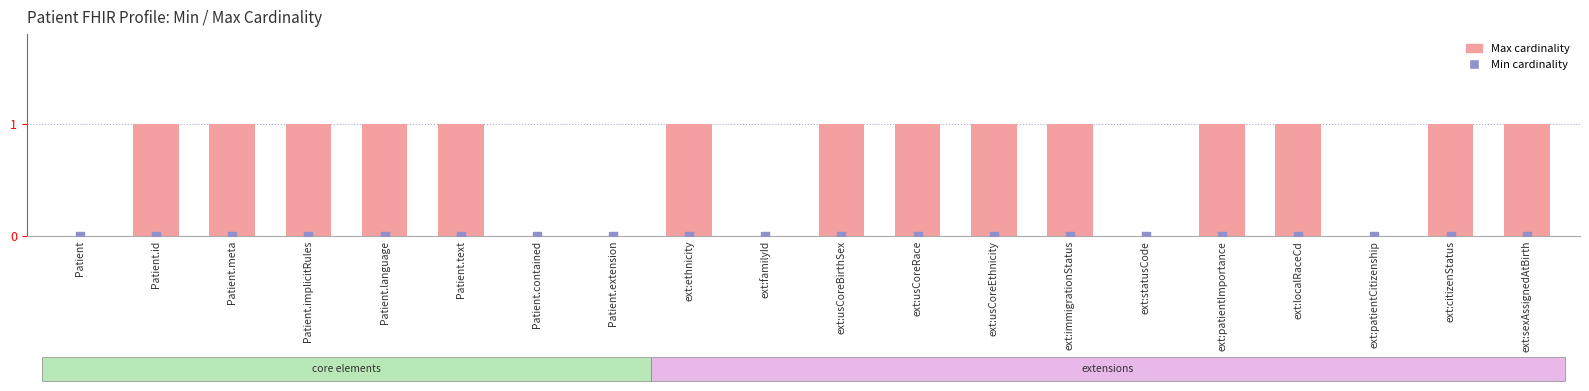

What are all the series names shown in the legend?

Max, Min